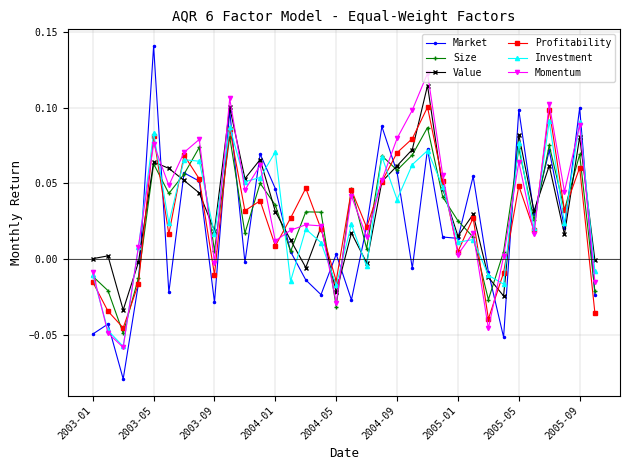

How many interior local valleys does the Market series have?

11